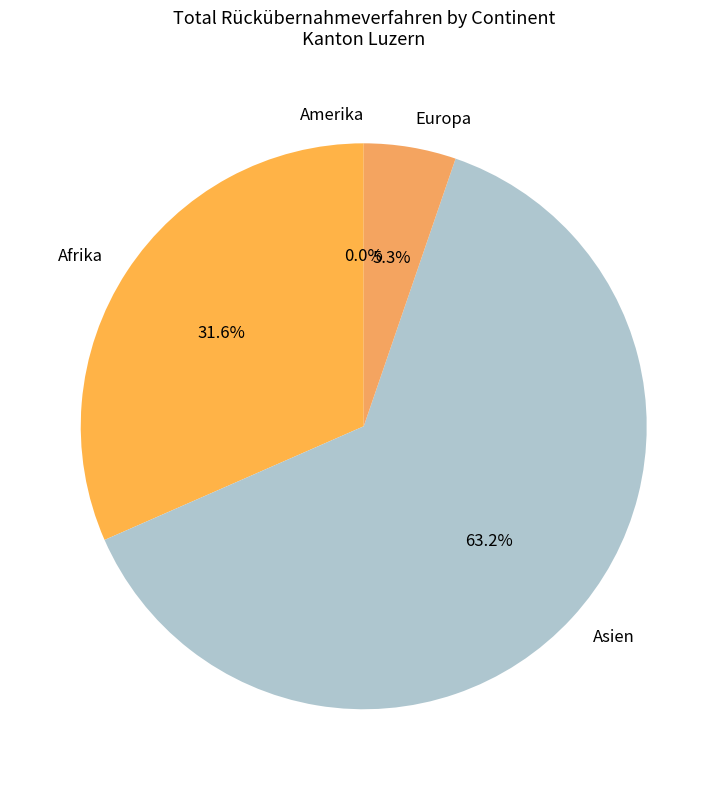

To the nearest percent, what is the difference between the largest and smallest slice percentages?

63%